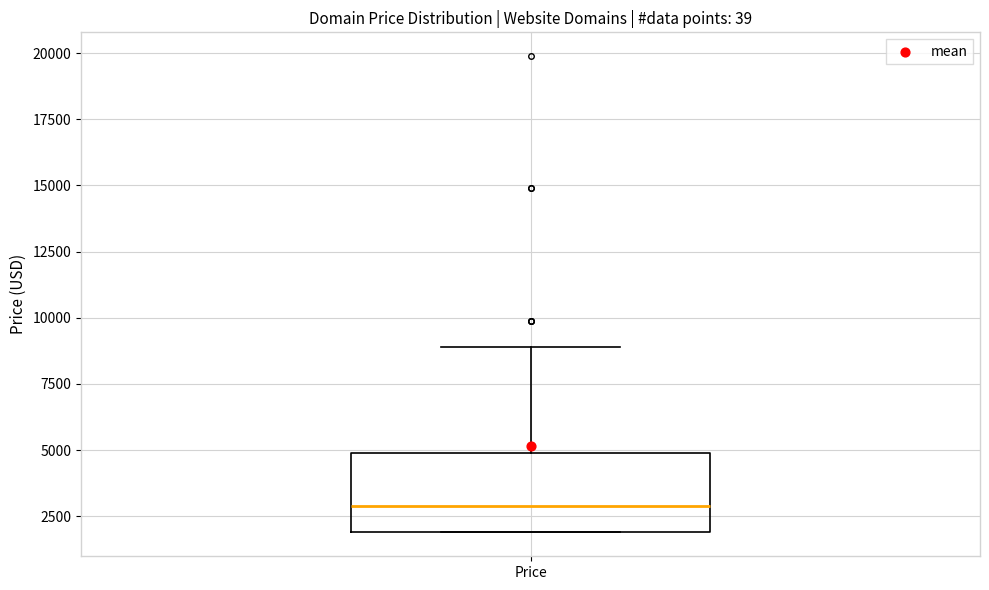

Transcribe this box plot: give where the median line is, the range the box spans, and where the two whiskers end, as read against the y-axis. The values are not printed on the chart, so give them approximately, as read against the axis.

median 3000, box 2000 to 5000, whiskers 2000 to 9000